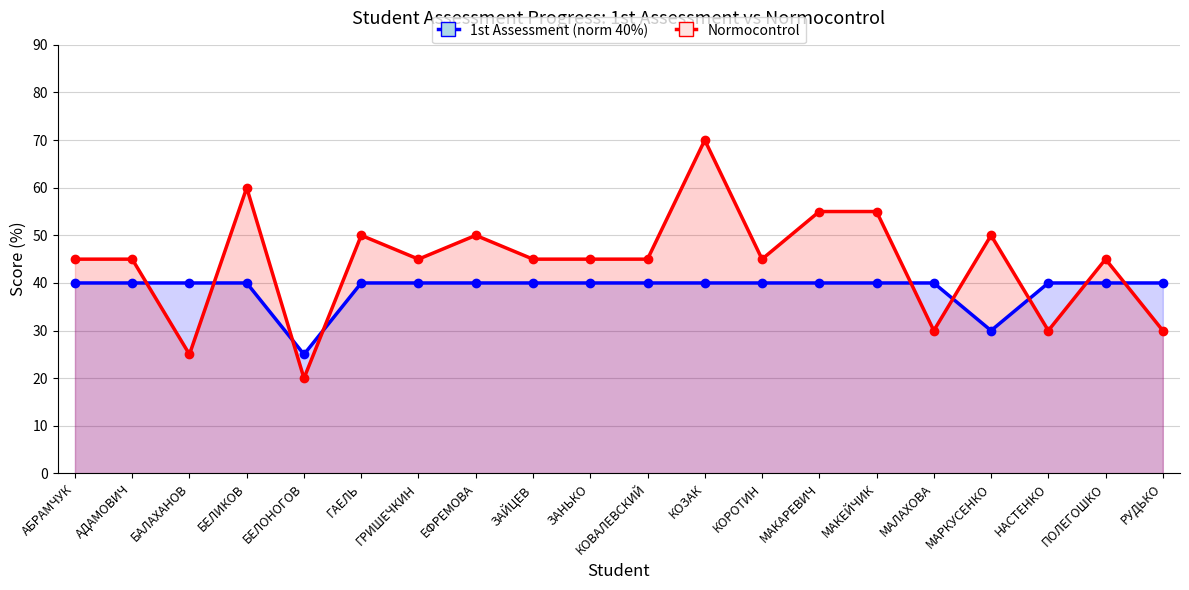

List the series in order of their peak value, highest first.

Normocontrol, 1st Assessment (norm 40%)